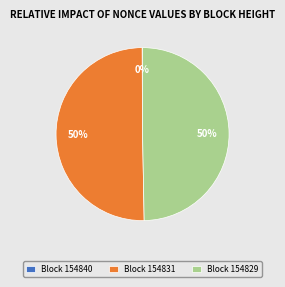

To the nearest percent, what is the average slice percentage?

33%